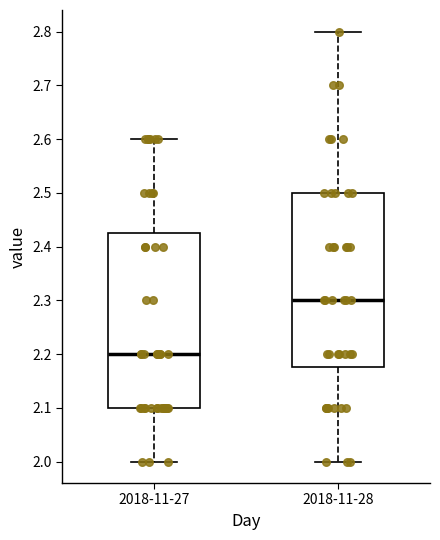

Reading left to right, read every box against the y-axis: the position of its median line, the range the box covers, and the ends of its whiskers. The values are not printed on the chart, so give them approximately, as read against the axis.

2018-11-27: median 2.20, box 2.10 to 2.43, whiskers 2.00 to 2.60
2018-11-28: median 2.30, box 2.18 to 2.50, whiskers 2.00 to 2.80